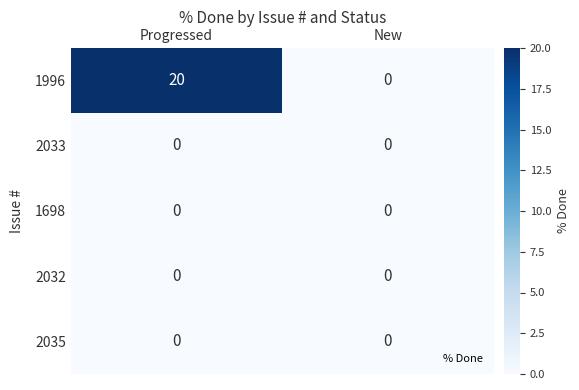

What is the spread (max minus min) of values at Progressed?

20